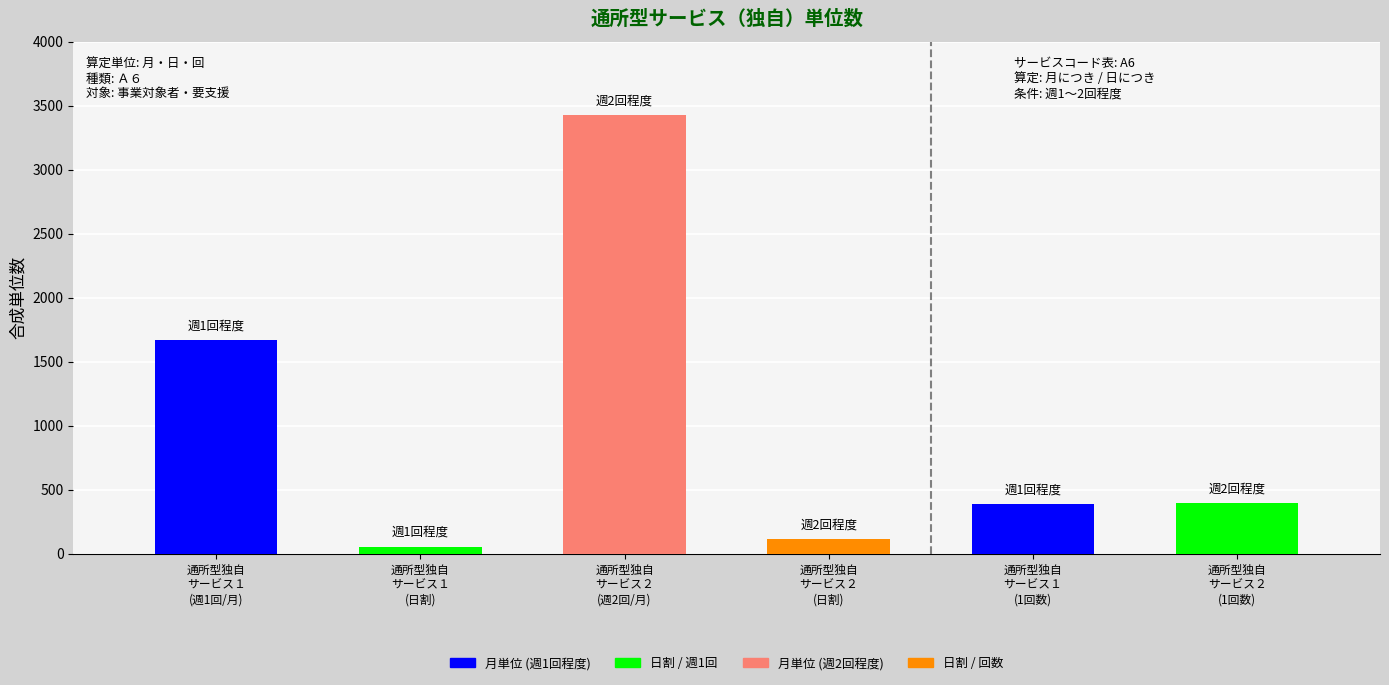

How many values are below 395?

3